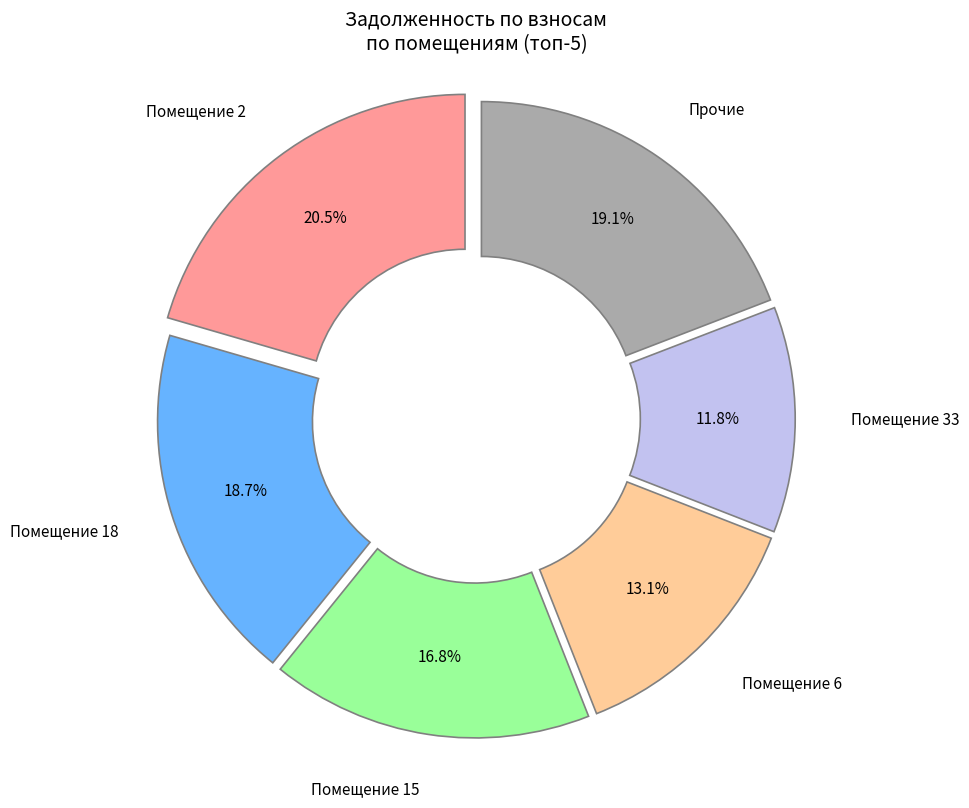

Is it true that 2 is 20% of the pie?

True